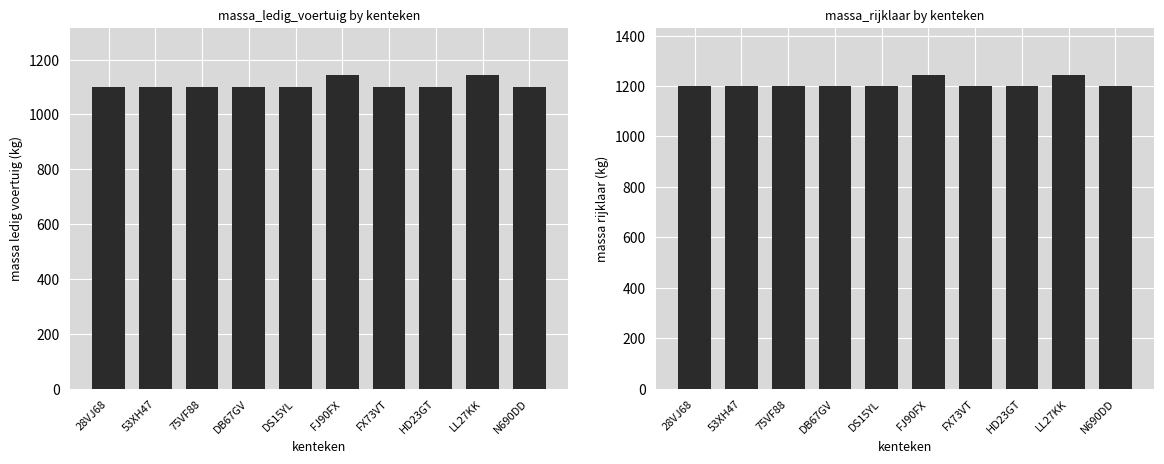

Between FJ90FX and LL27KK, which series saw the biggest shift?

massa_ledig_voertuig